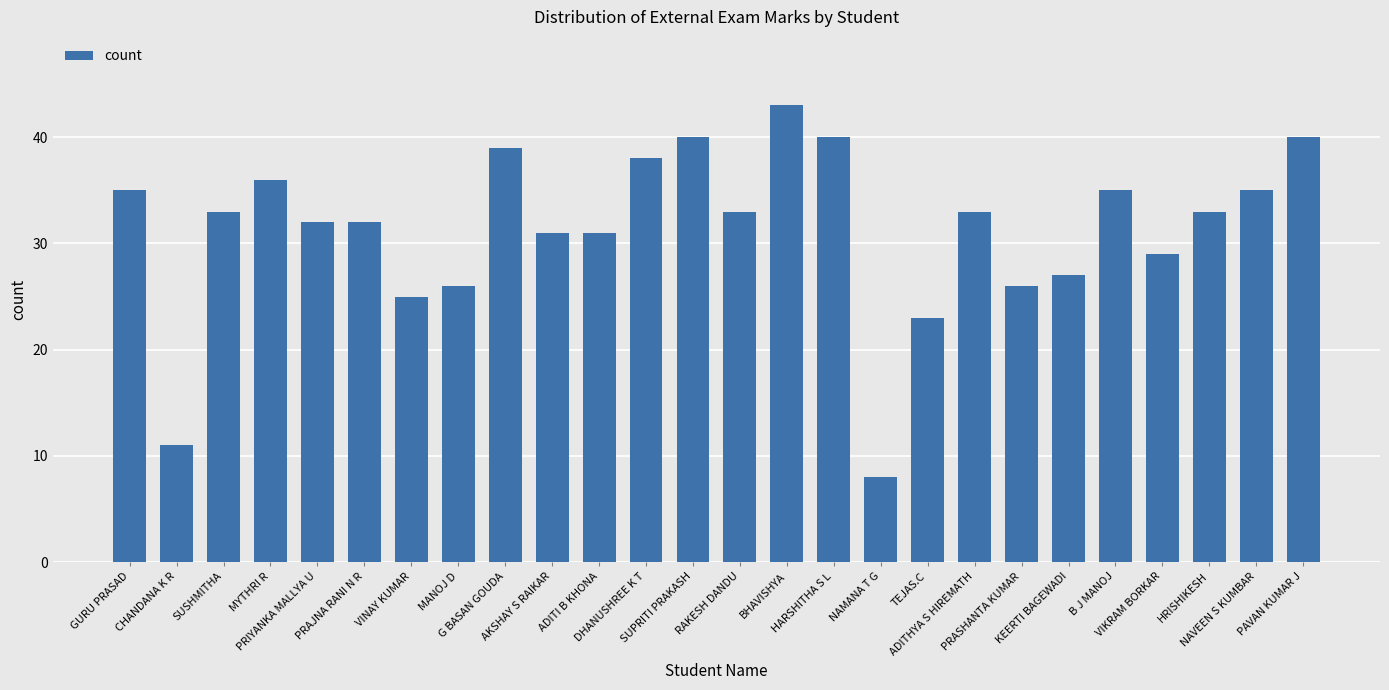

What is the approximate value at RAKESH DANDU, to the nearest 10?

30